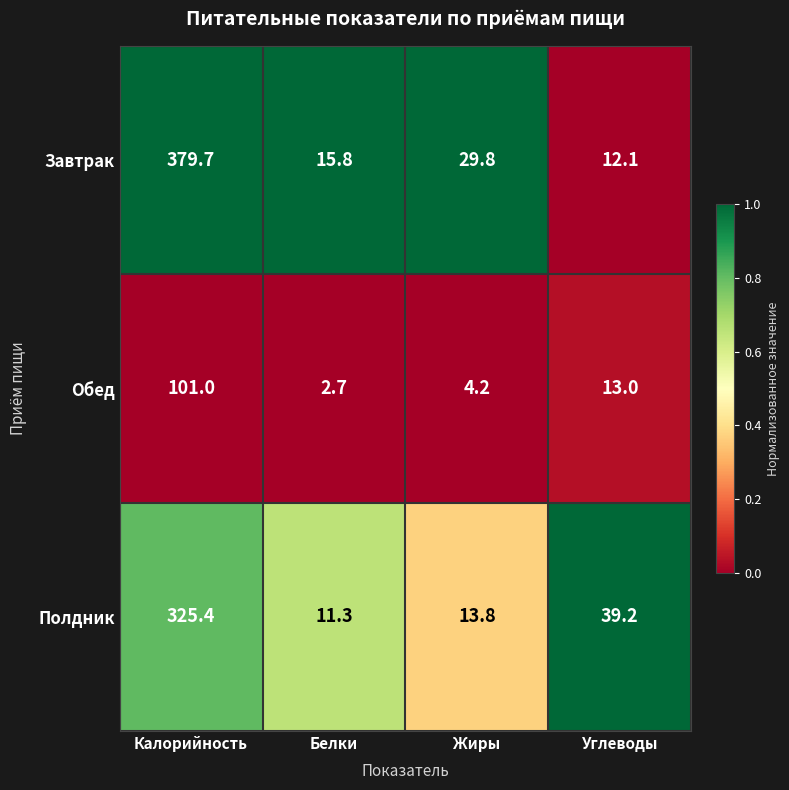

Which series changed the most between Калорийность and Жиры?

Завтрак